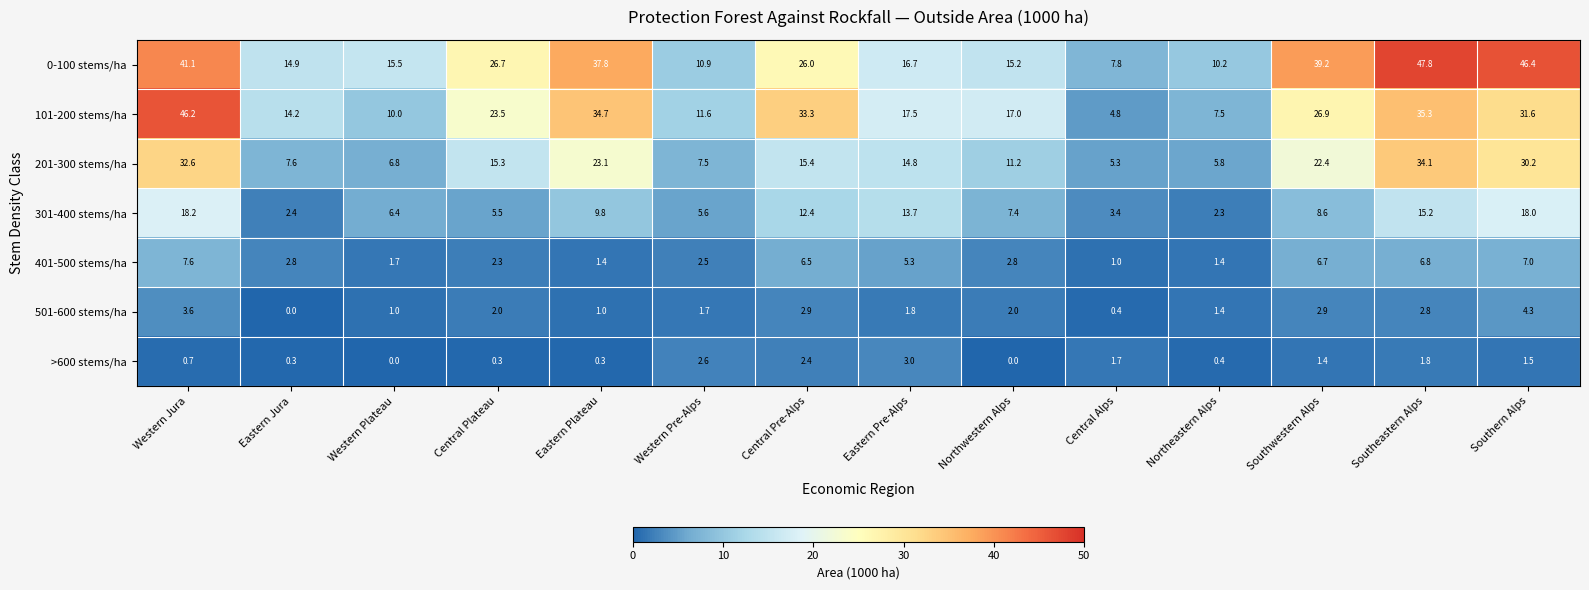

What is the sum of all 501-600 stems/ha values?

27.8